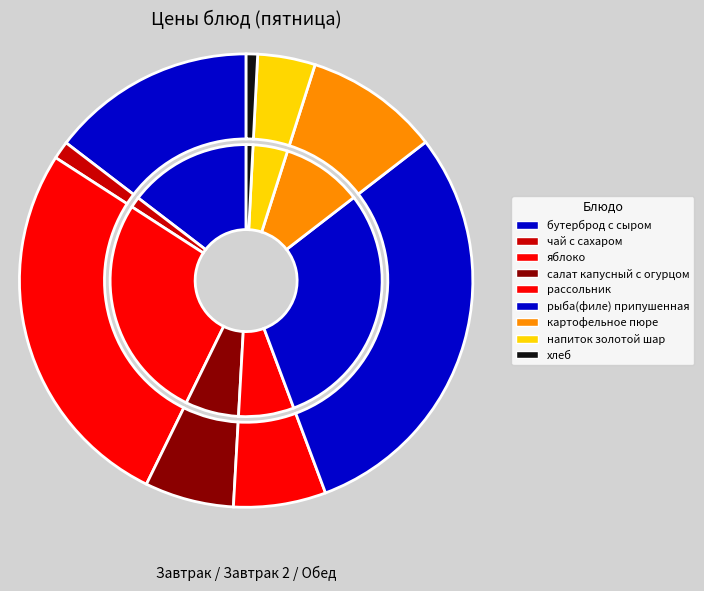

To the nearest percent, what is the average slice percentage?

11%